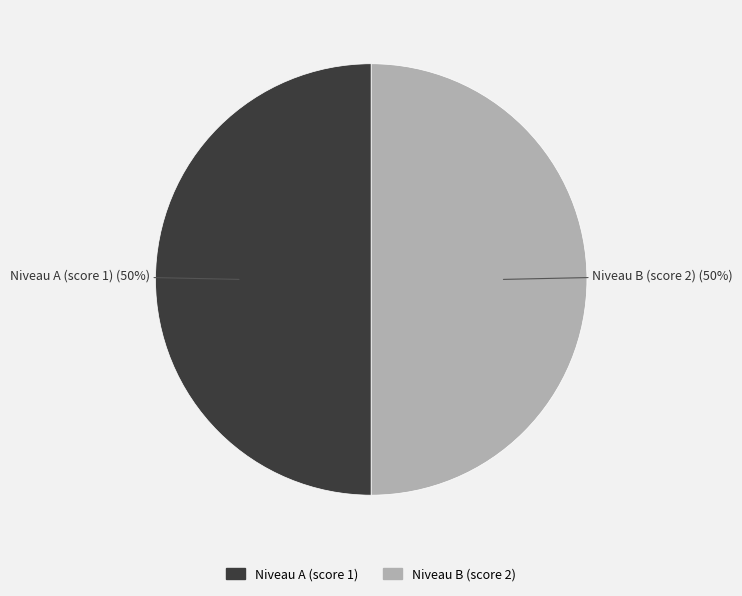

What percentage is the Niveau B (score 2) slice, to the nearest percent?

50%